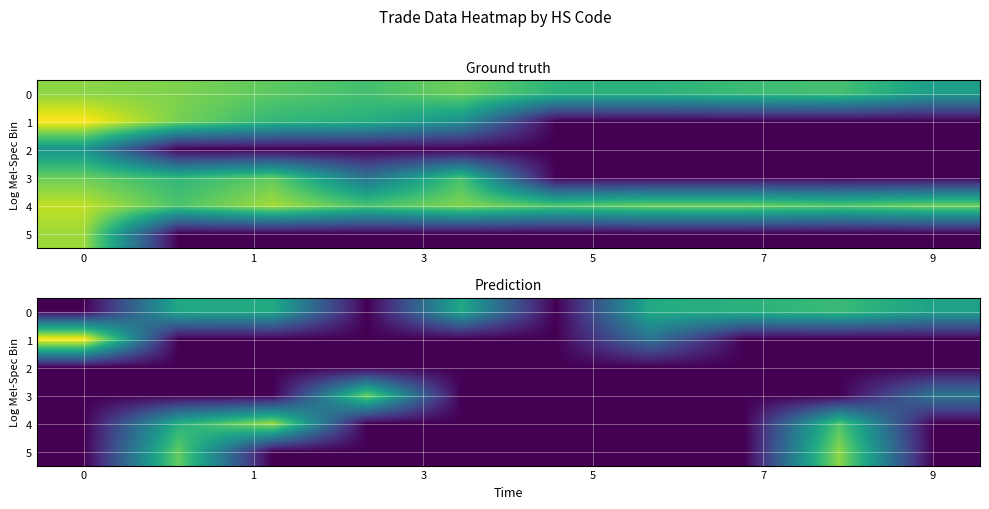

What is the total value across all series at 8?

31.1